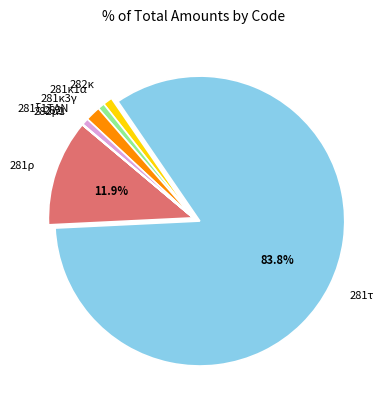

Approximately how many times larger is the value at 281ρ compared to 281κ1α?

15.5